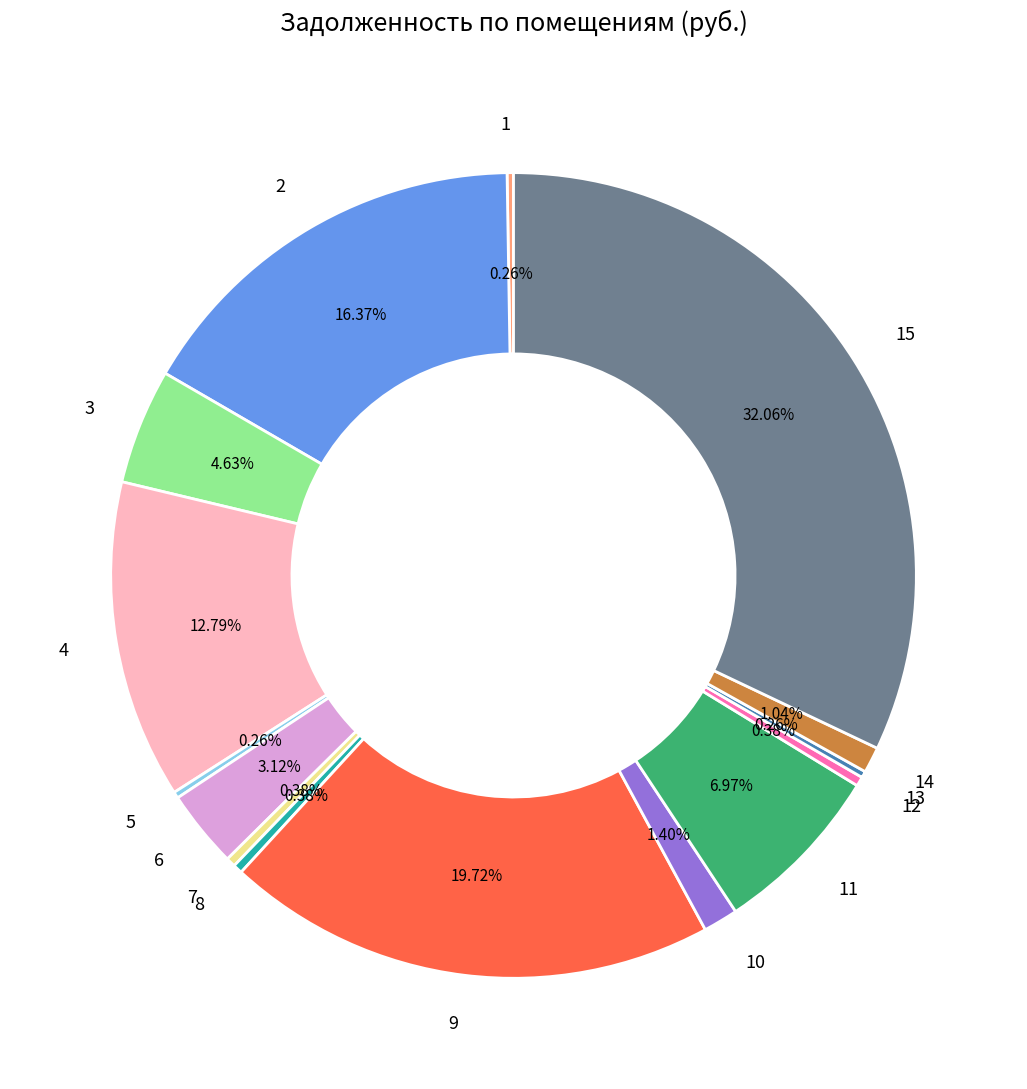

Is 7 the majority of the pie?

No